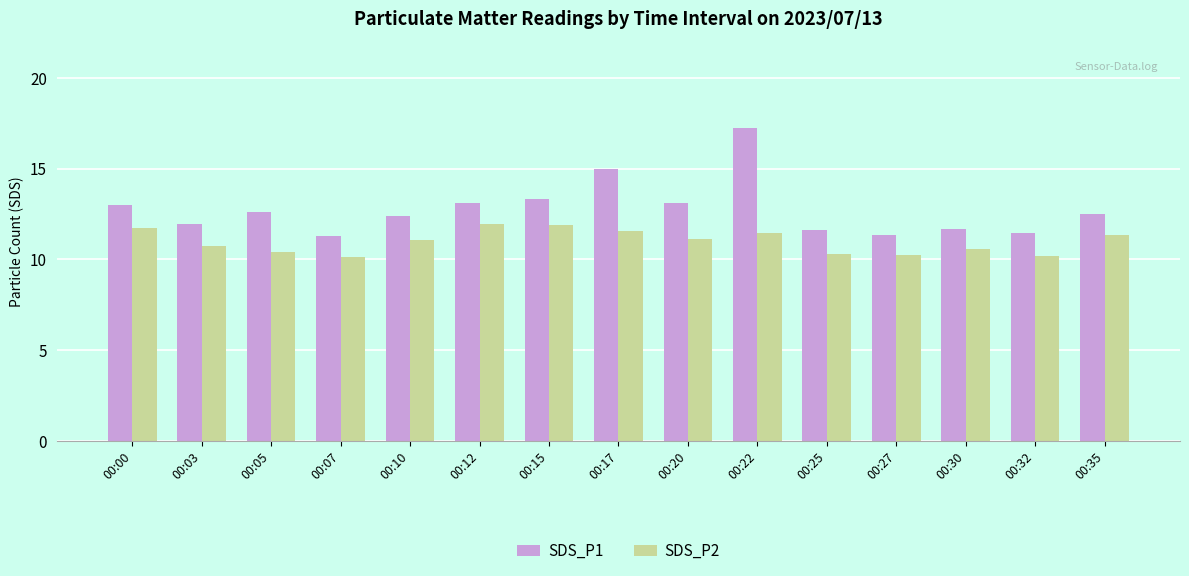

The value of SDS_P2 at 00:00 is 11.7. True or false?

True